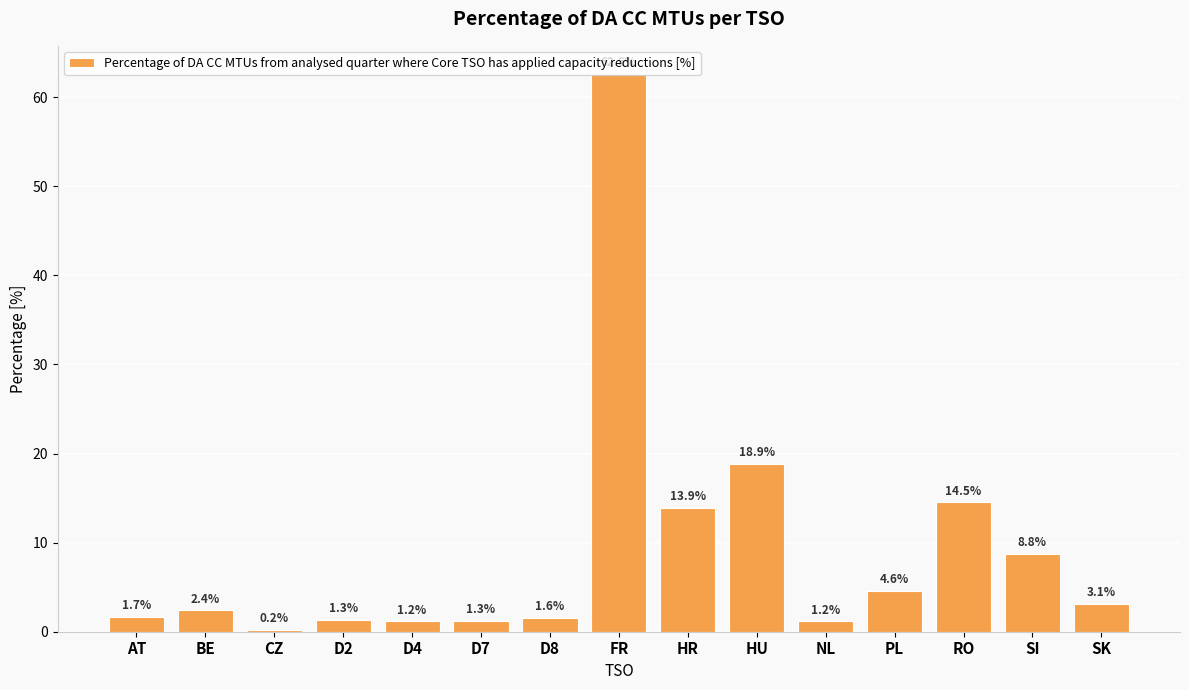

What is the smallest value displayed?

0.2